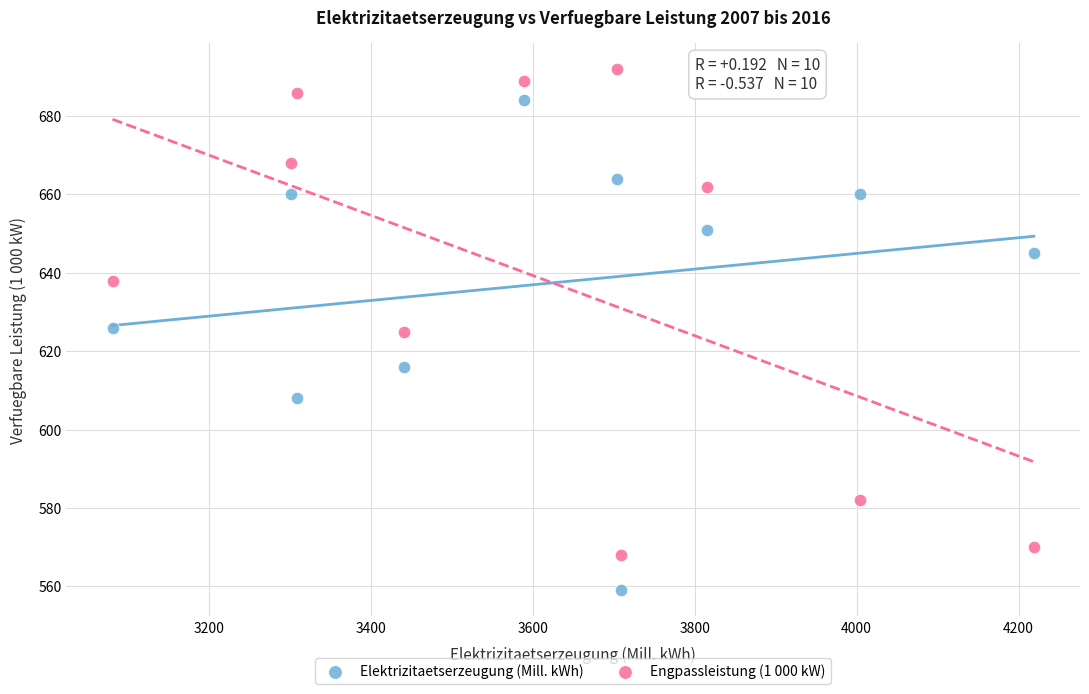

Across all data points, what is the range of Y values (max minus min)?

133